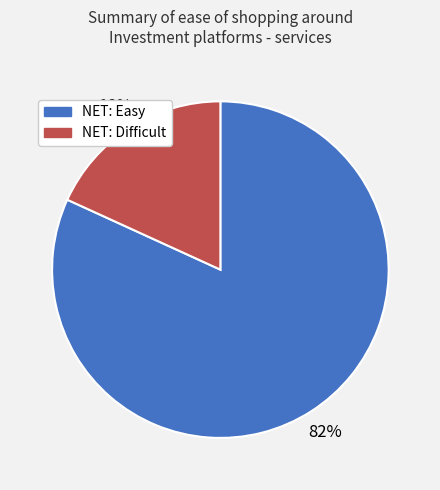

To the nearest percent, what is the difference between the largest and smallest slice percentages?

64%